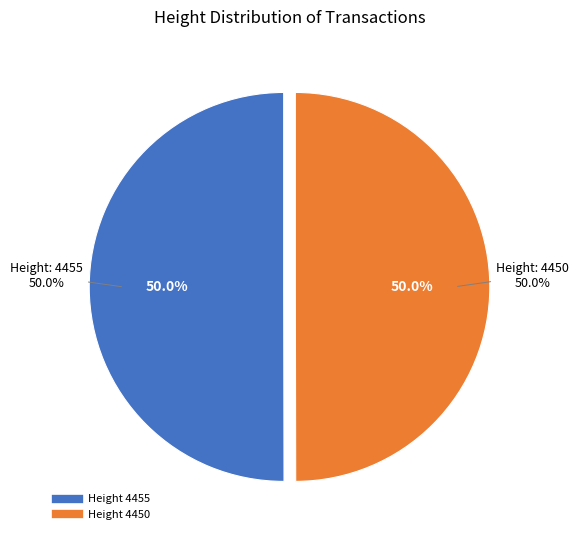

What is the majority slice?

4455